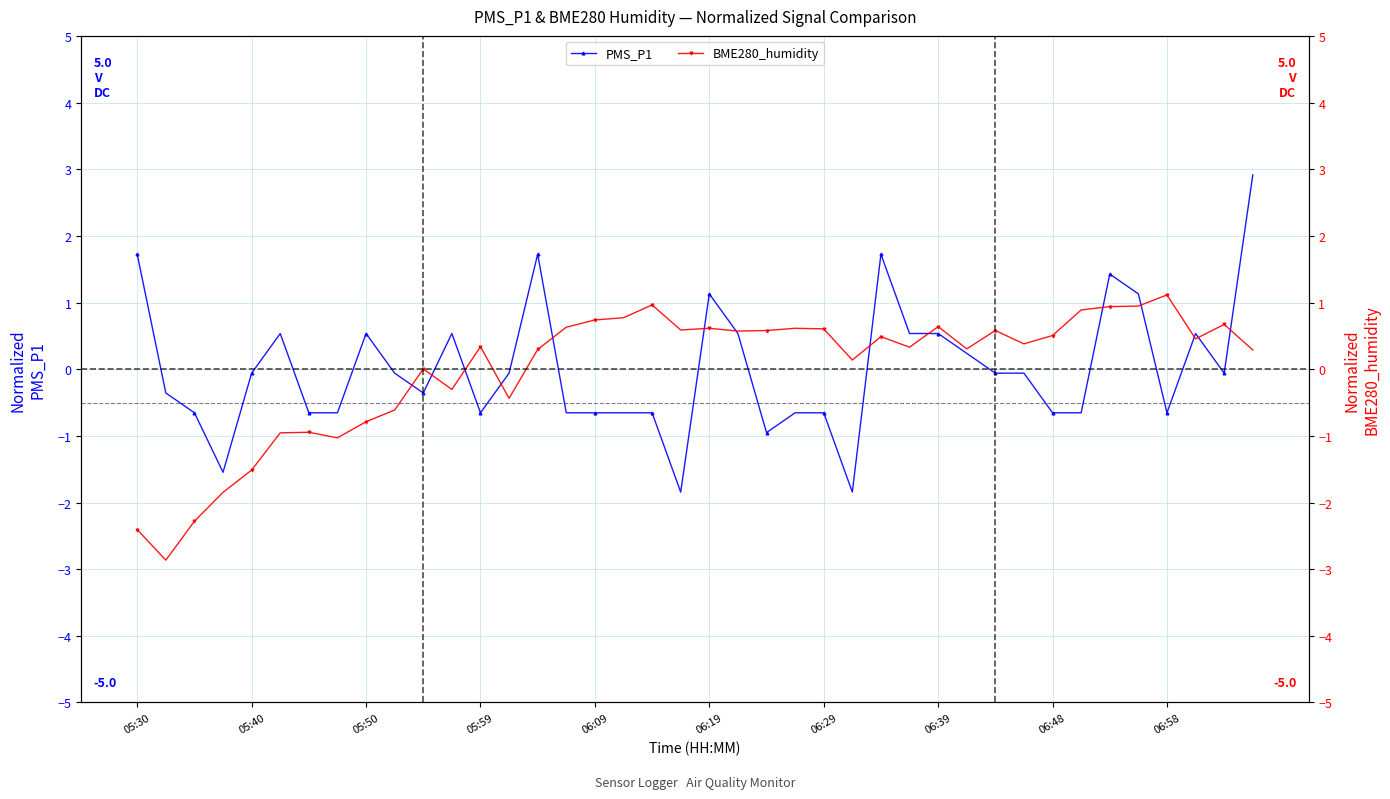

After their last crossing, which series has the higher values: PMS_P1 or BME280_humidity?

PMS_P1